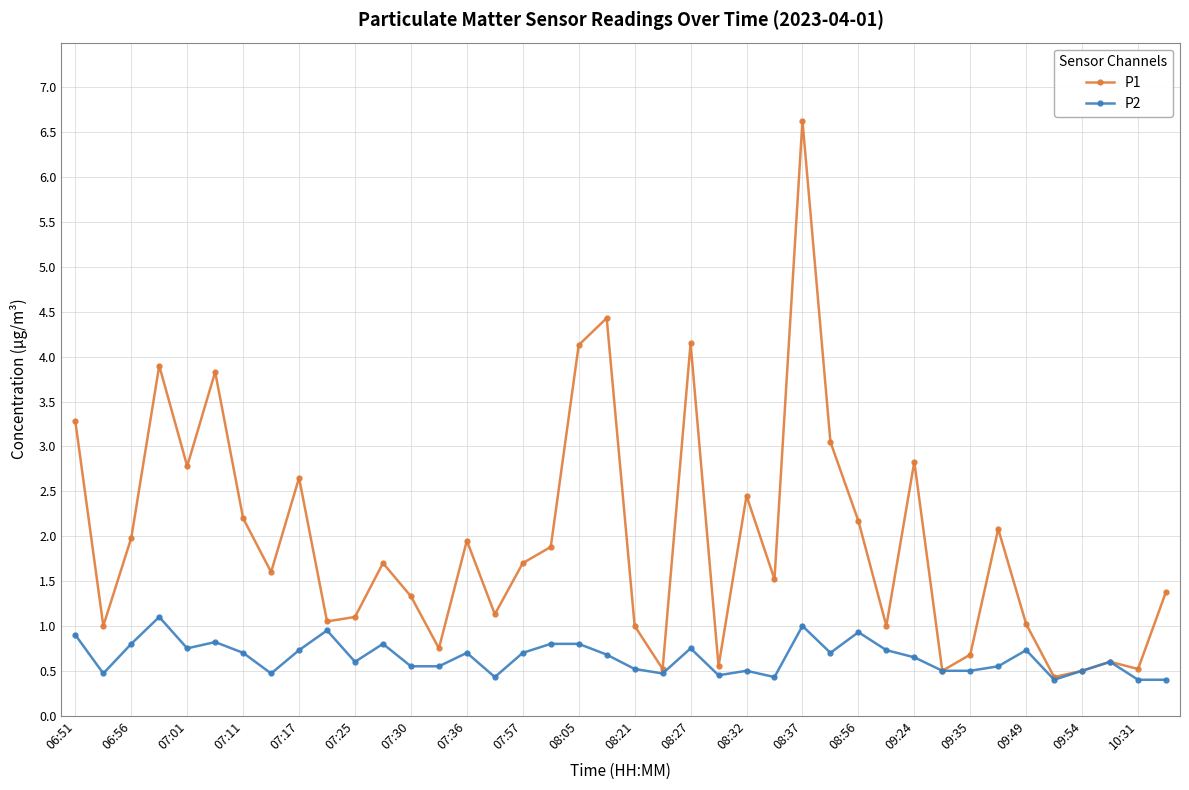

What is the value of the P2 point at the 15th from the left?

0.7